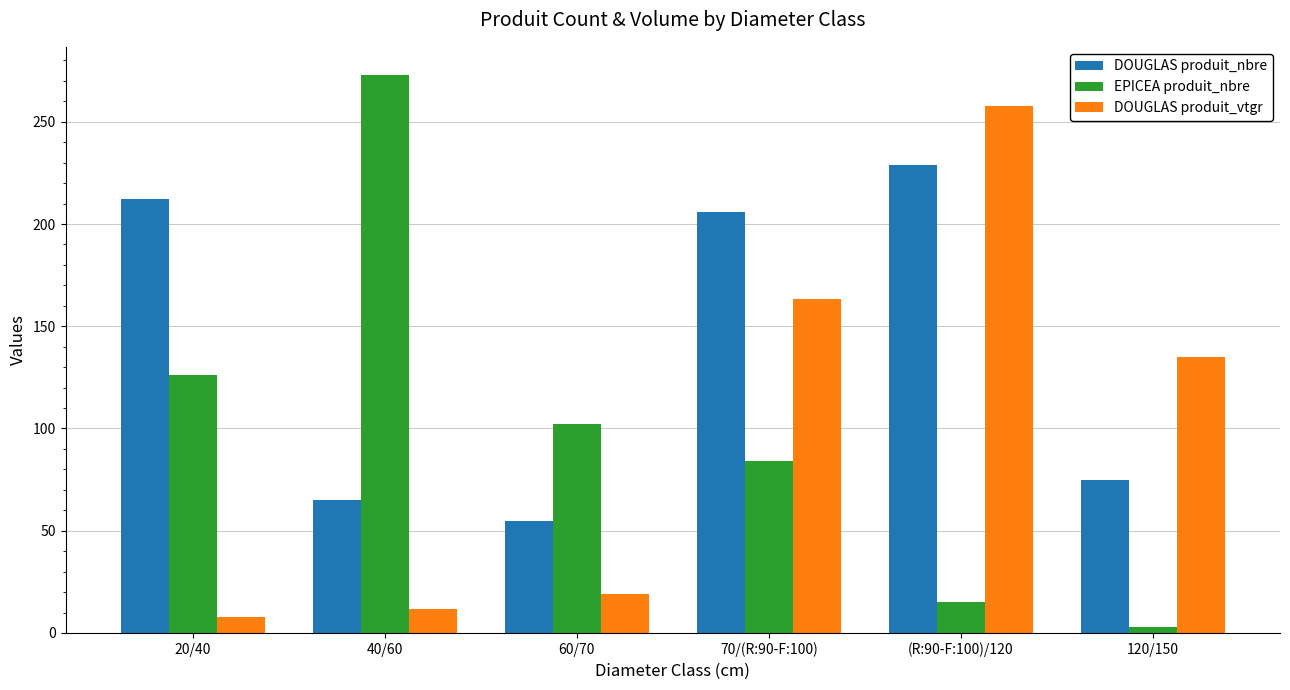

What is the minimum value shown in the chart?

3.0